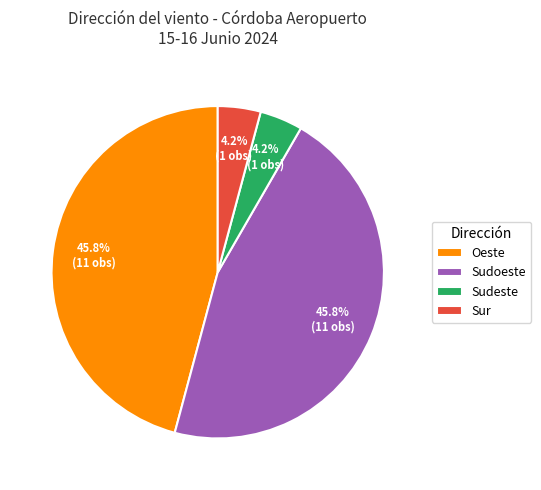

Count the number of slices in the pie.

4